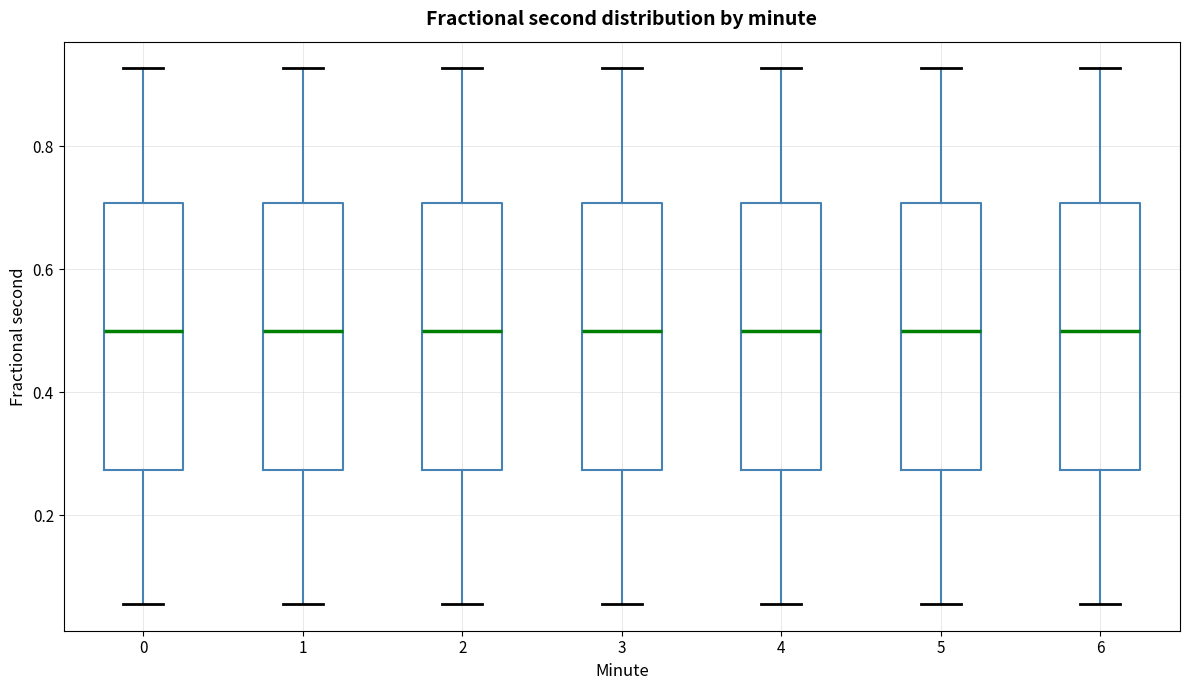

Where is the lower edge of the box at x = 1 on the y-axis? The values are not printed on the chart, so give them approximately, as read against the axis.

0.28